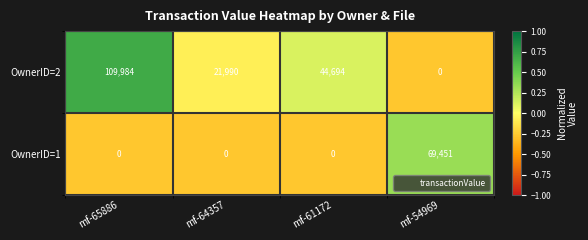

Count the number of data series in this chart.

2